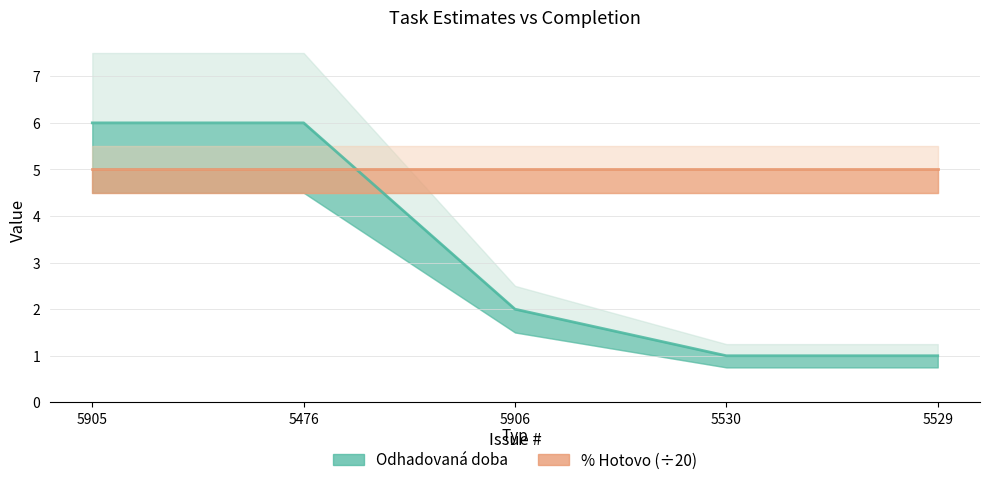

Which category has the lowest value across all series?

5530